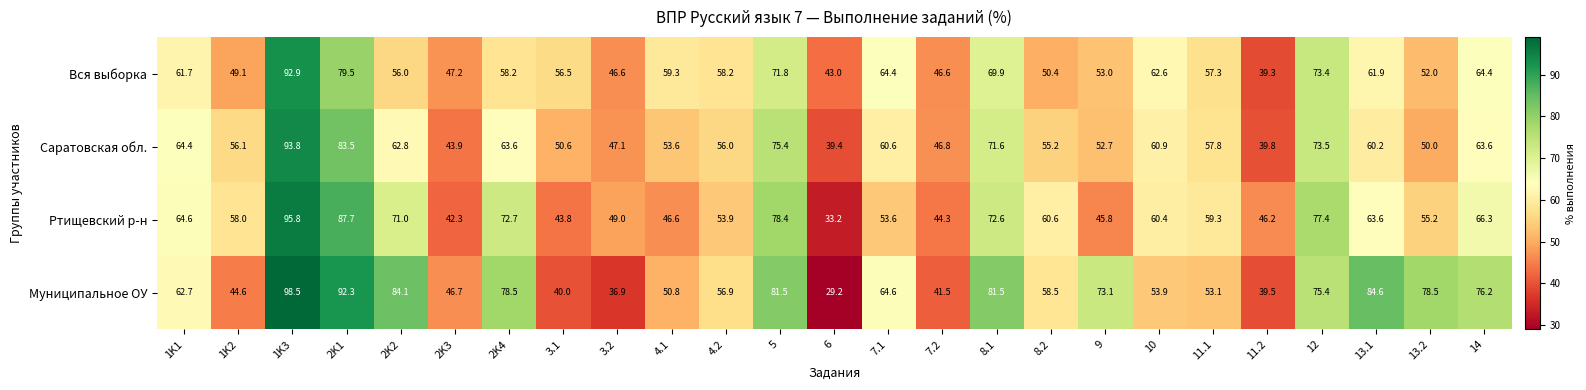

Read the Муниципальное ОУ value at 7.2.

41.5